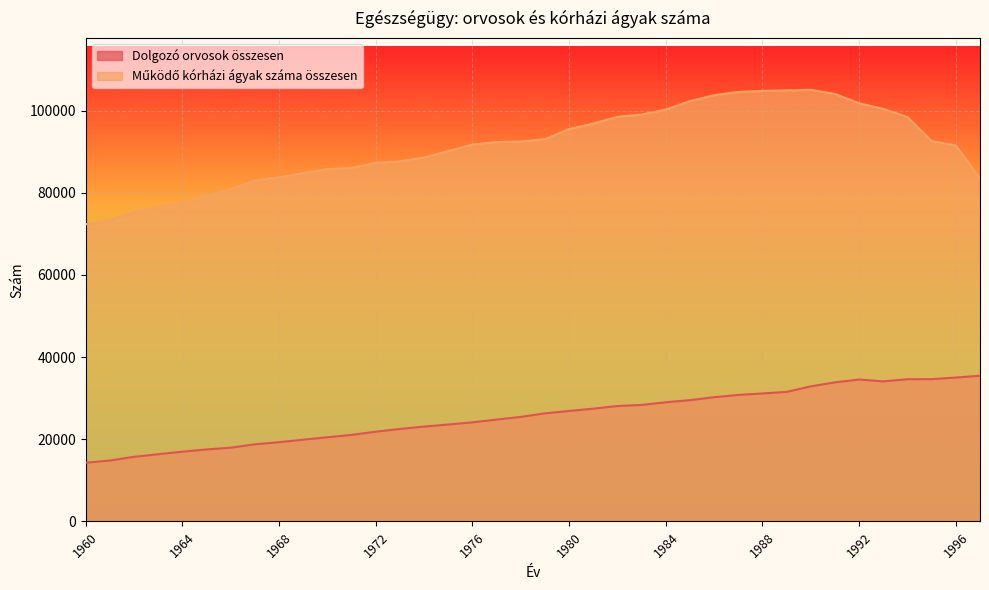

True or false: Működő kórházi ágyak száma összesen has a value of 73332 at 1961.

True